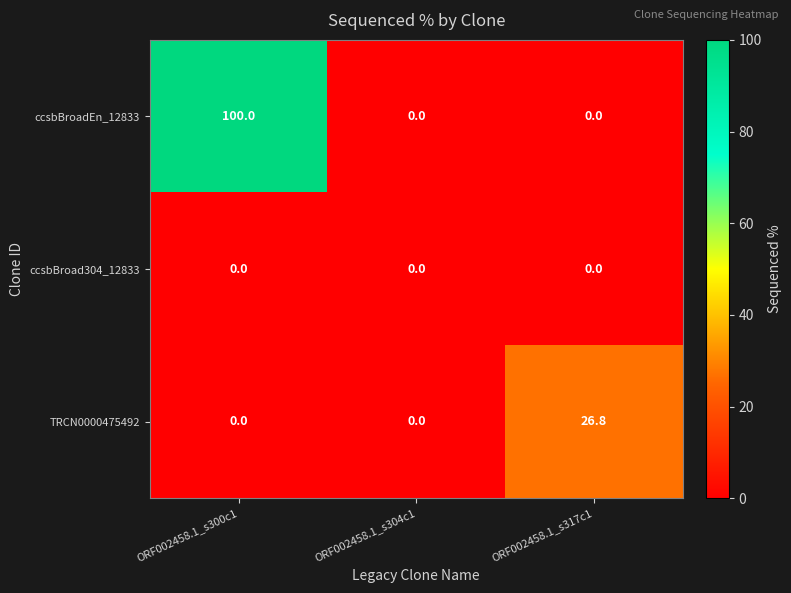

Count the number of categories in the chart.

3